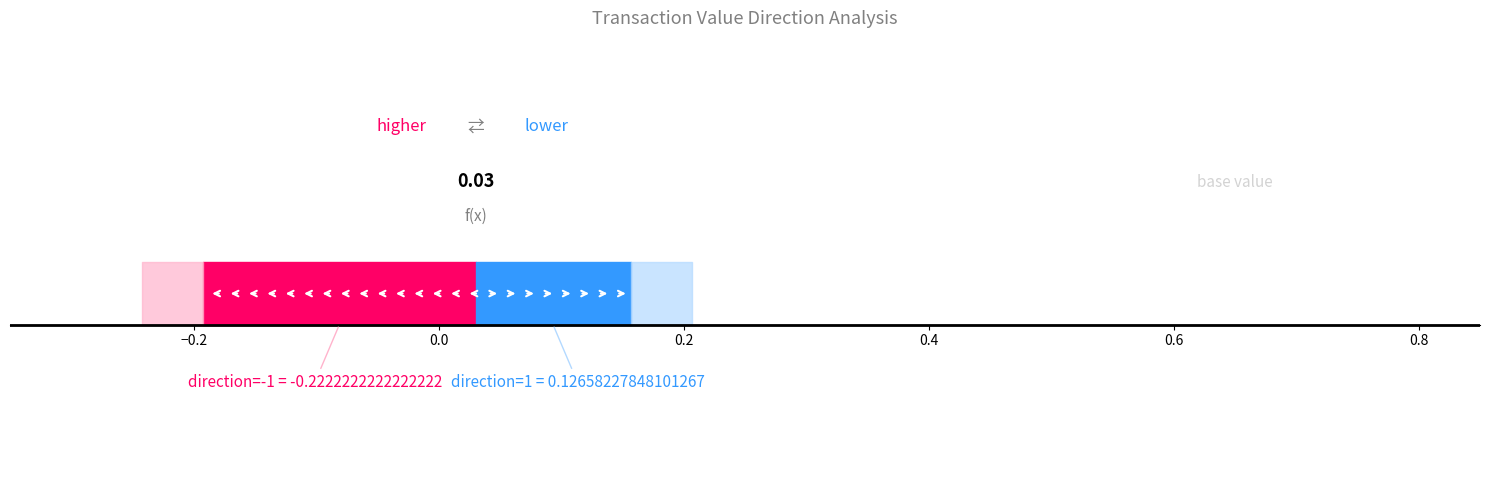

At which label is negative closest to 0?

-1